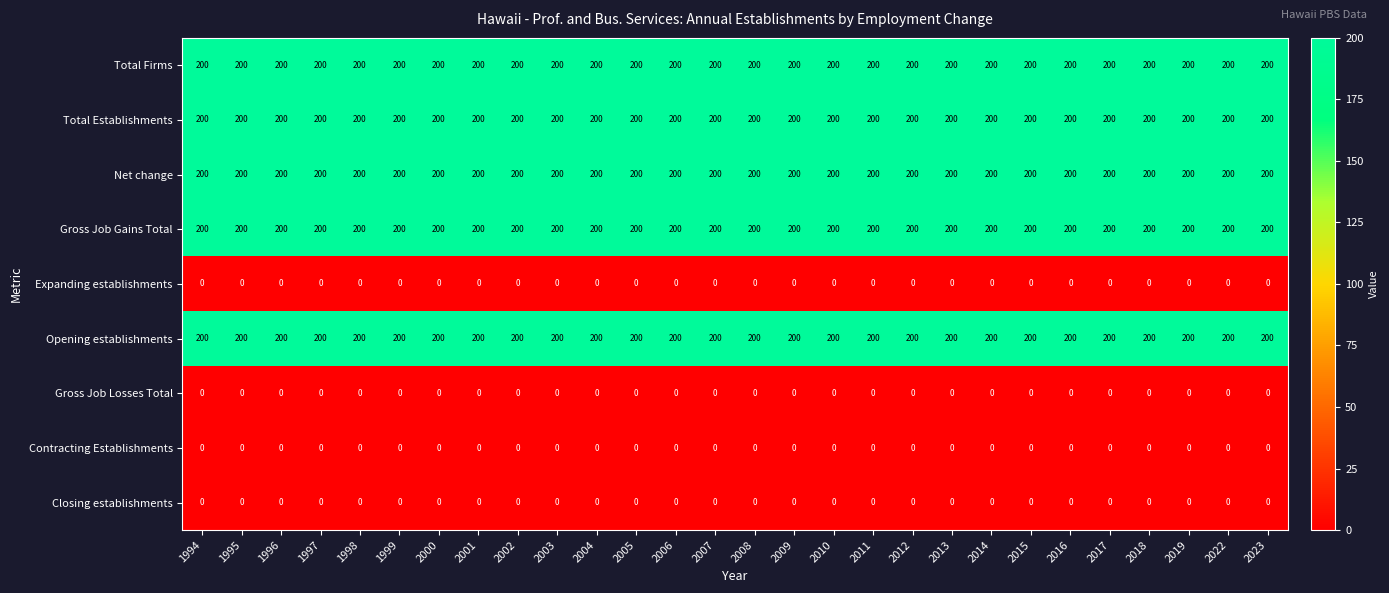

At how many categories does at least one series exceed 96?

28